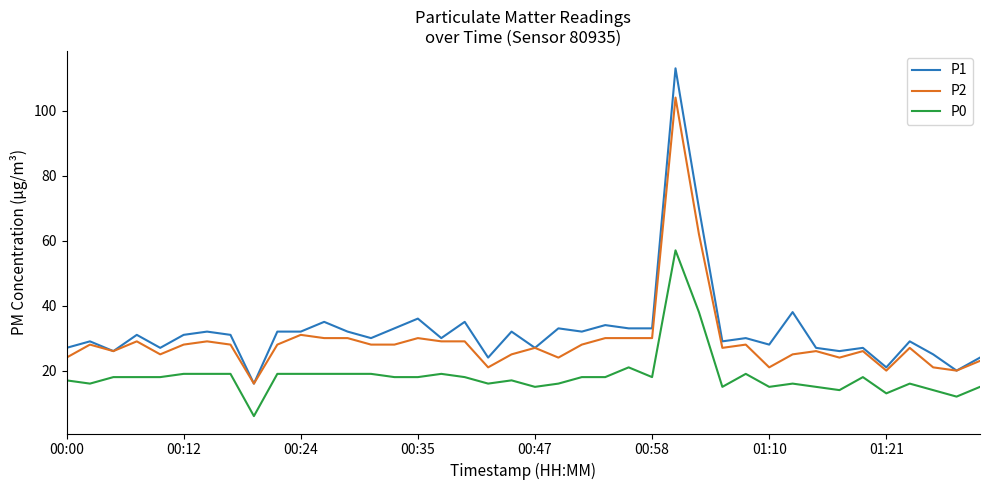

Reading right to left, list all the values displayed in this chart.

P1: 24	20	25	29	21	27	26	27	38	28	30	29	70	113	33	33	34	32	33	27	32	24	35	30	36	33	30	32	35	32	32	16	31	32	31	27	31	26	29	27
P2: 23	20	21	27	20	26	24	26	25	21	28	27	62	104	30	30	30	28	24	27	25	21	29	29	30	28	28	30	30	31	28	16	28	29	28	25	29	26	28	24
P0: 15	12	14	16	13	18	14	15	16	15	19	15	38	57	18	21	18	18	16	15	17	16	18	19	18	18	19	19	19	19	19	6	19	19	19	18	18	18	16	17